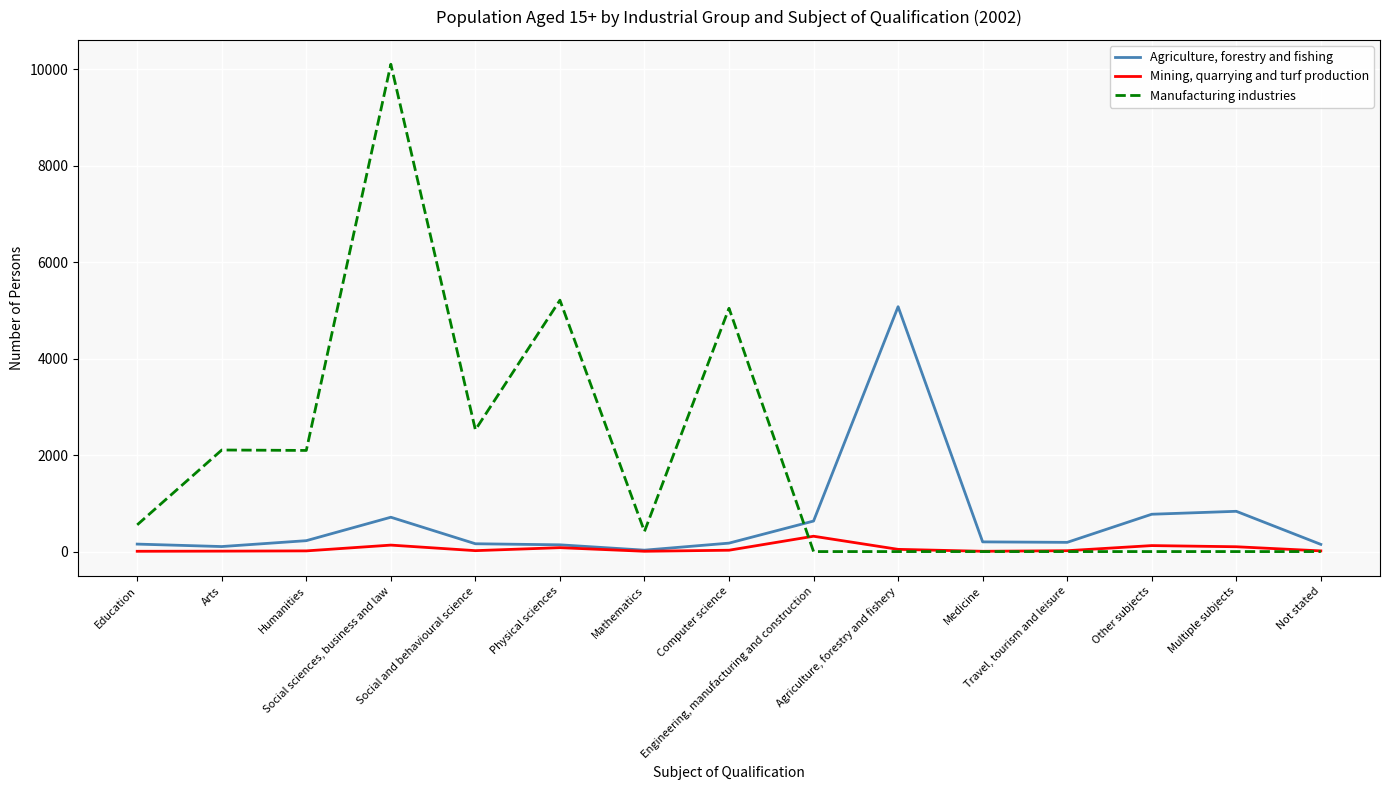

Rank the series by their average value, from lowest to highest.

Mining, quarrying and turf production, Agriculture, forestry and fishing, Manufacturing industries